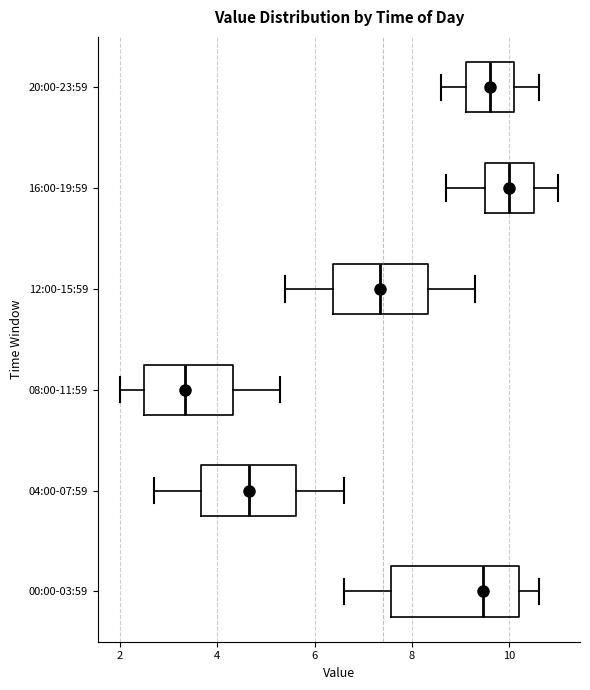

Which box's median line is the furthest to the left?

08:00-11:59